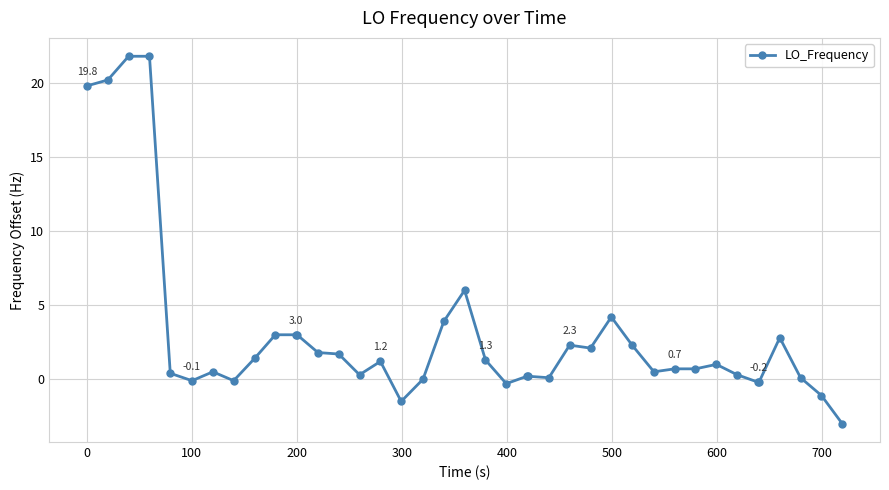

What is the difference between the maximum and second lowest values?

23.3